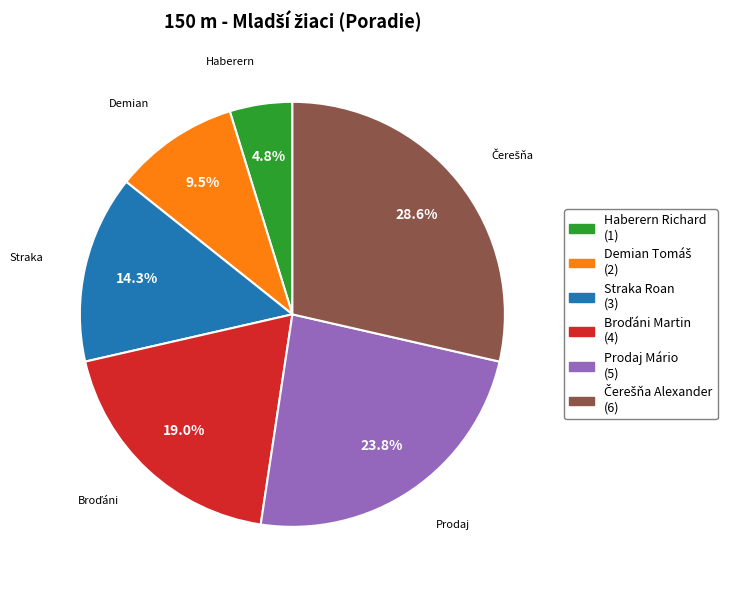

How many segments does this pie chart have?

6